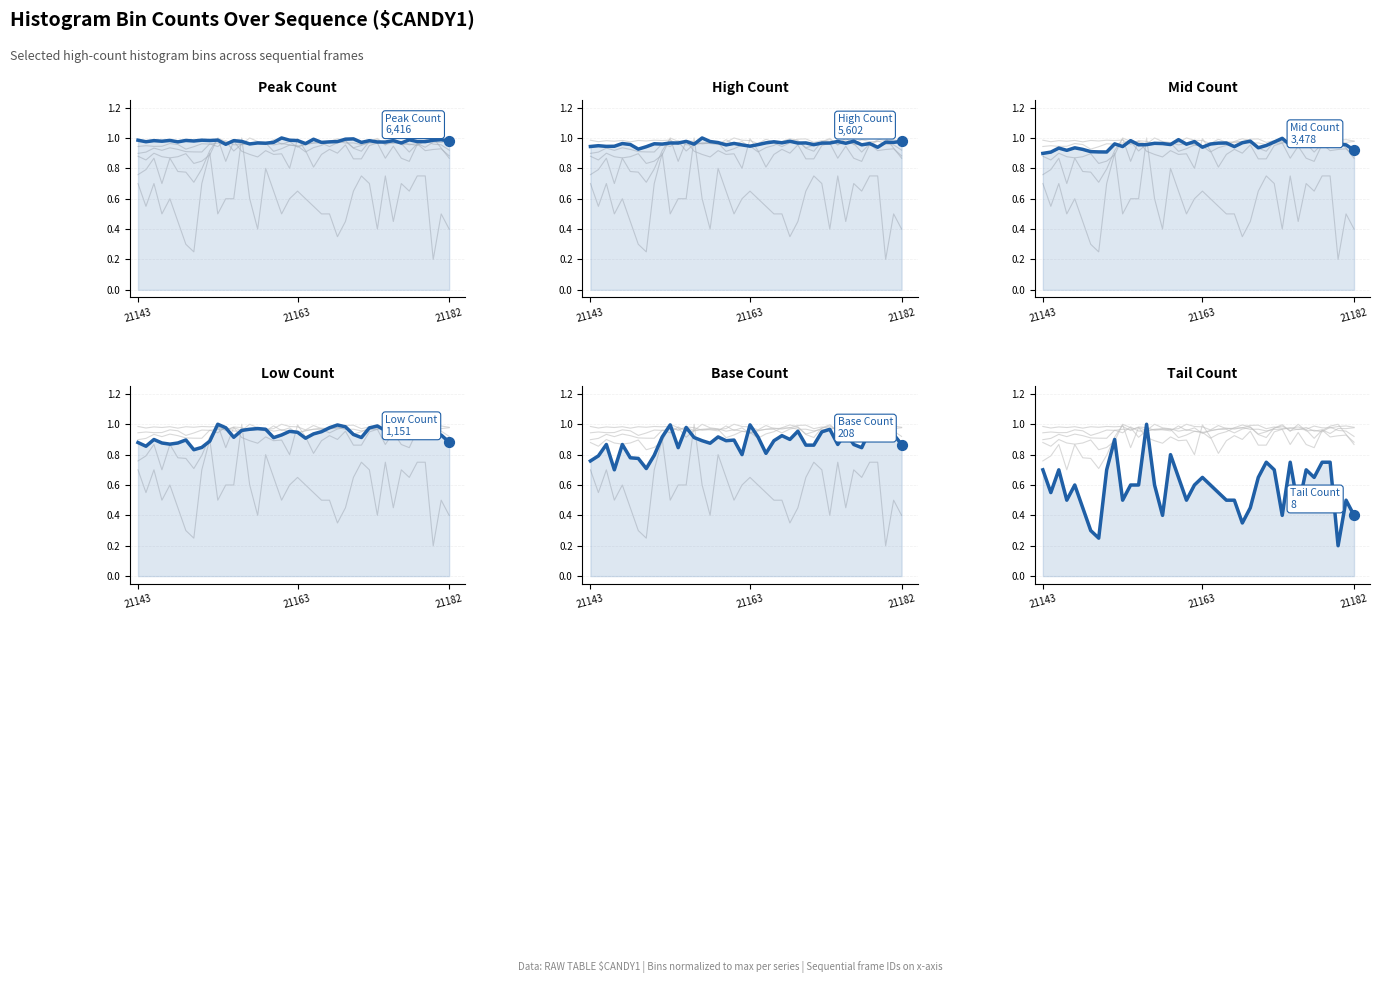

Which series has the largest Y range (max minus min)?

Tail Count